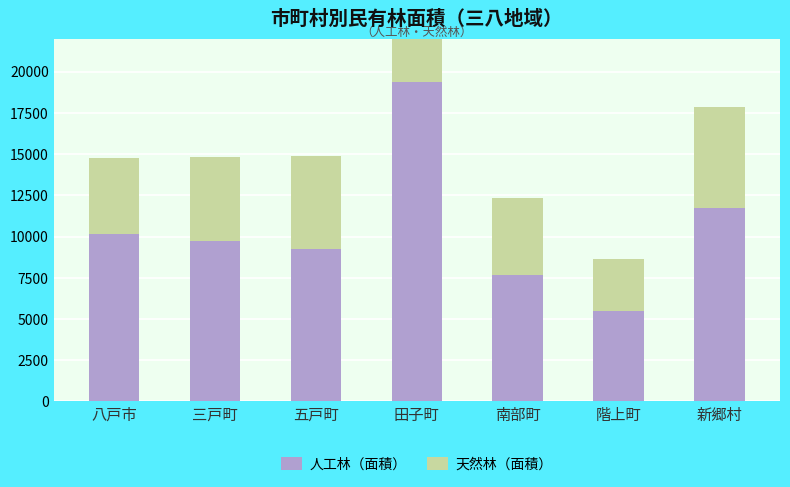

Reading left to right, what are all the values shown in this chart?

人工林（面積）: 10139.9	9728.6	9269.6	19401.5	7696.9	5461.2	11759.0
天然林（面積）: 4604.4	5120.2	5597.1	6436.2	4668.0	3177.8	6121.7